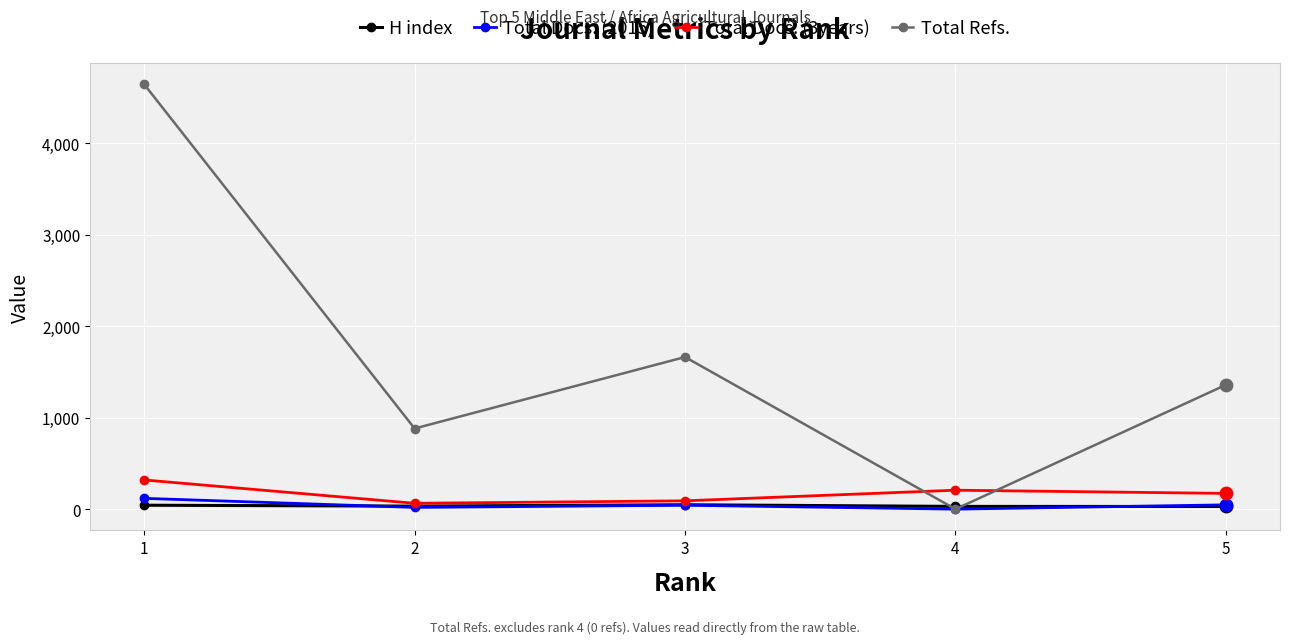

At how many categories does at least one series exceed 553?

4